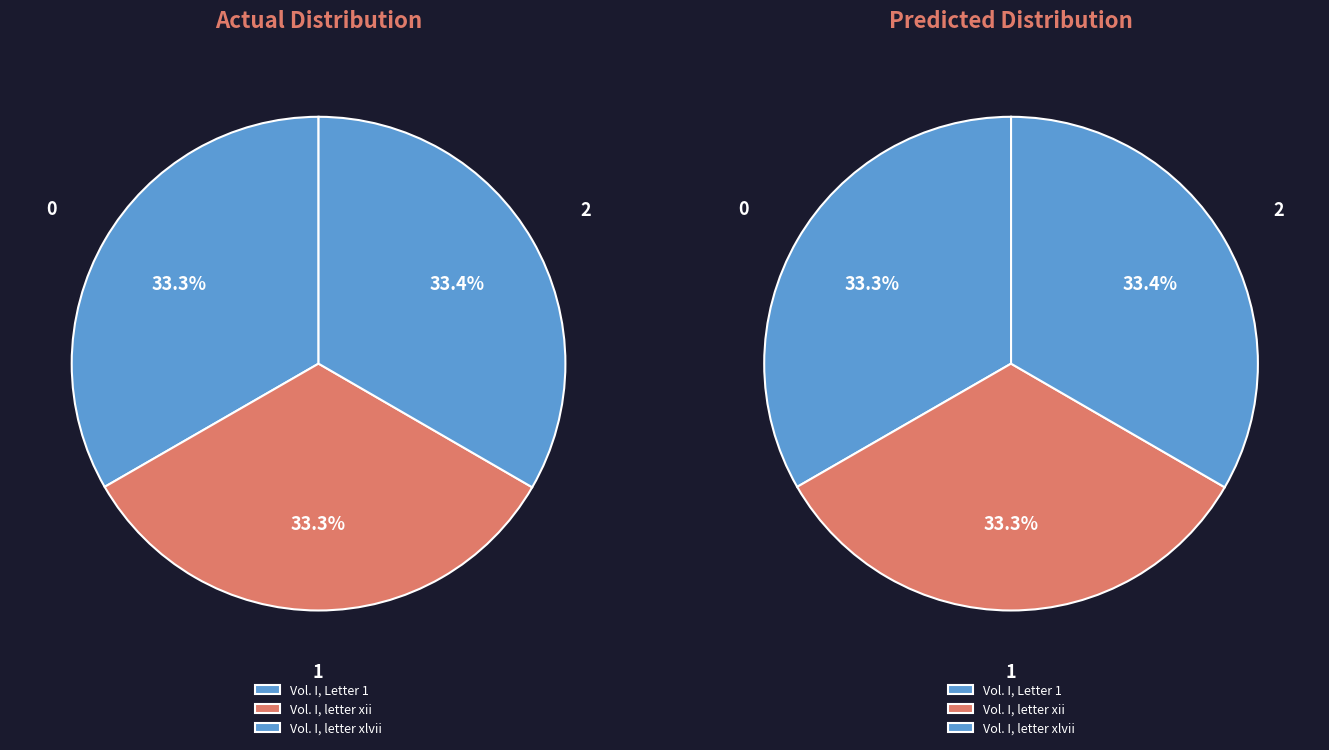

Approximately how many times larger is the value at Vol. I, Letter 1 compared to Vol. I, letter xii?

1.0